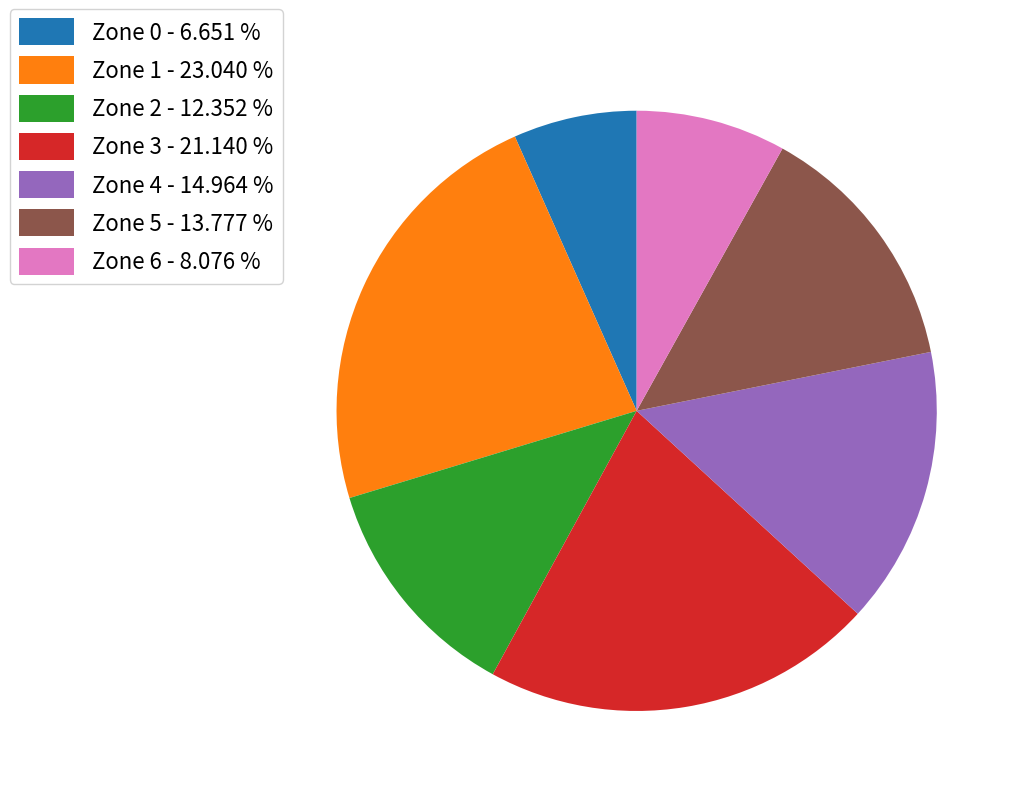

Approximately how many times larger is the value at Zone 3 compared to Zone 5?

1.5